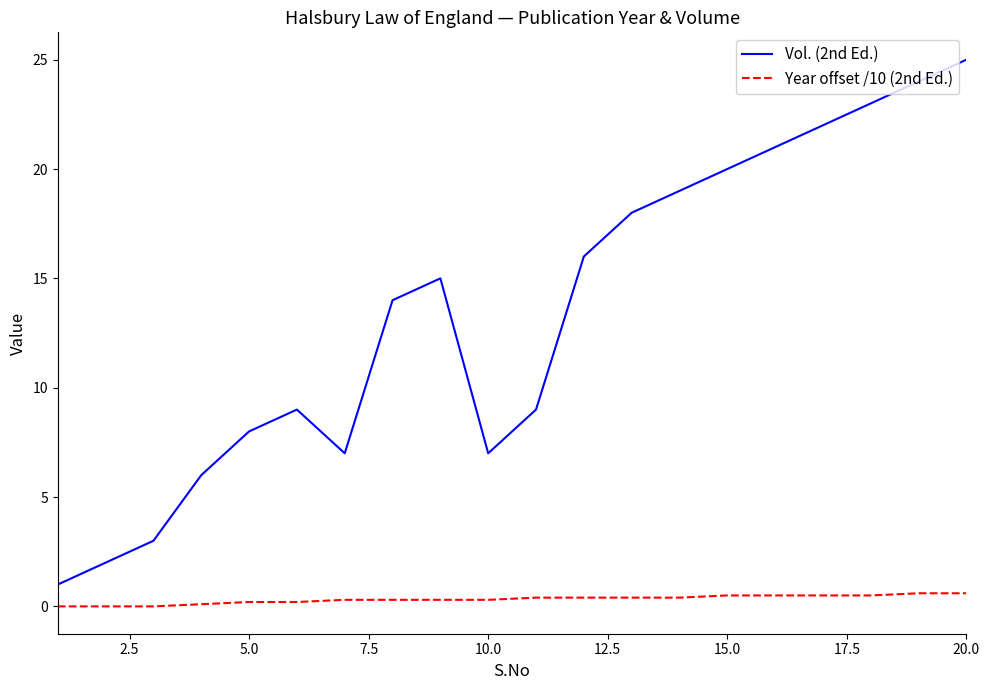

What is the difference between the maximum and minimum values in the Year offset /10 (2nd Ed.) series?

0.6